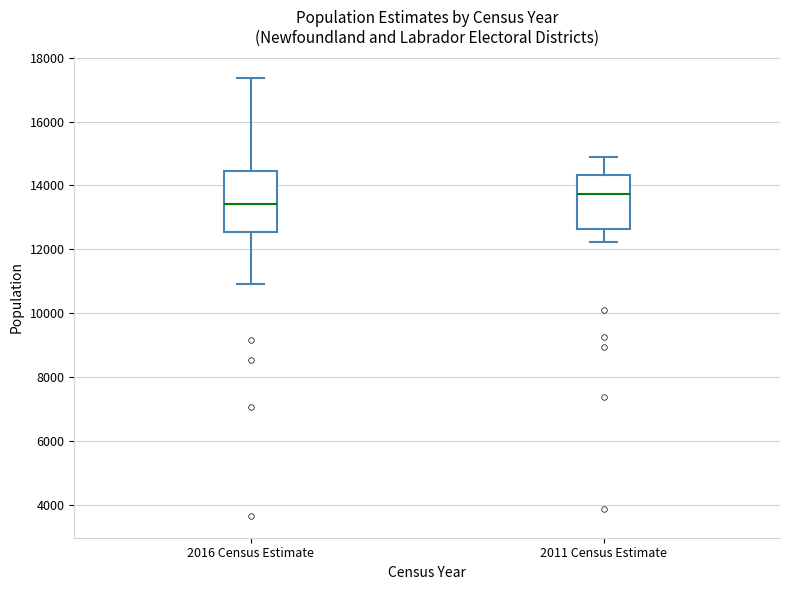

Reading left to right, transcribe this box plot: for each box, give where its median line is, the range the box spans, and where its two whiskers end, as read against the y-axis. The values are not printed on the chart, so give them approximately, as read against the axis.

2016 Census Estimate: median 13400, box 12600 to 14400, whiskers 11000 to 17400
2011 Census Estimate: median 13800, box 12600 to 14400, whiskers 12200 to 14800